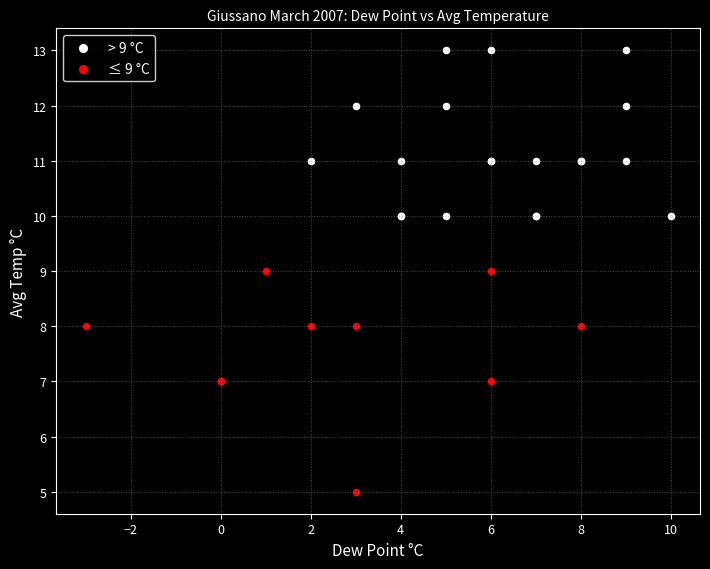

What are all the series names shown in the legend?

> 9 °C, ≤ 9 °C